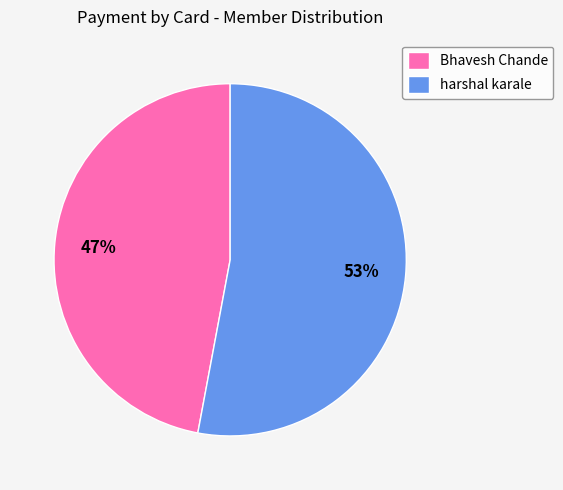

Rank the categories by value from lowest to highest.

Bhavesh Chande, harshal karale